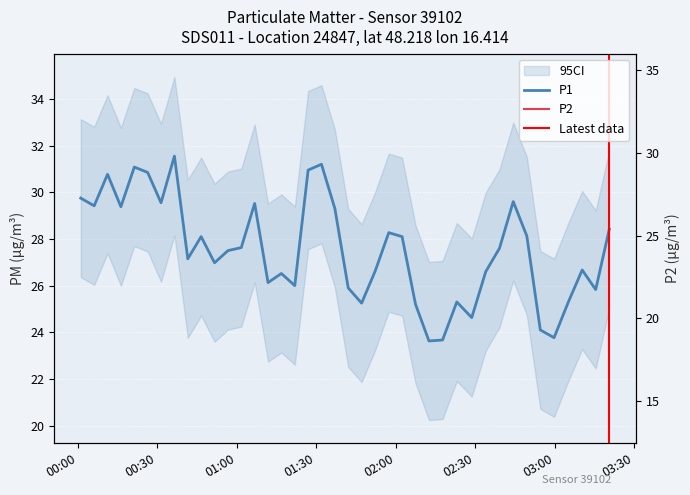

True or false: P1 and P2 intersect in this chart.

False